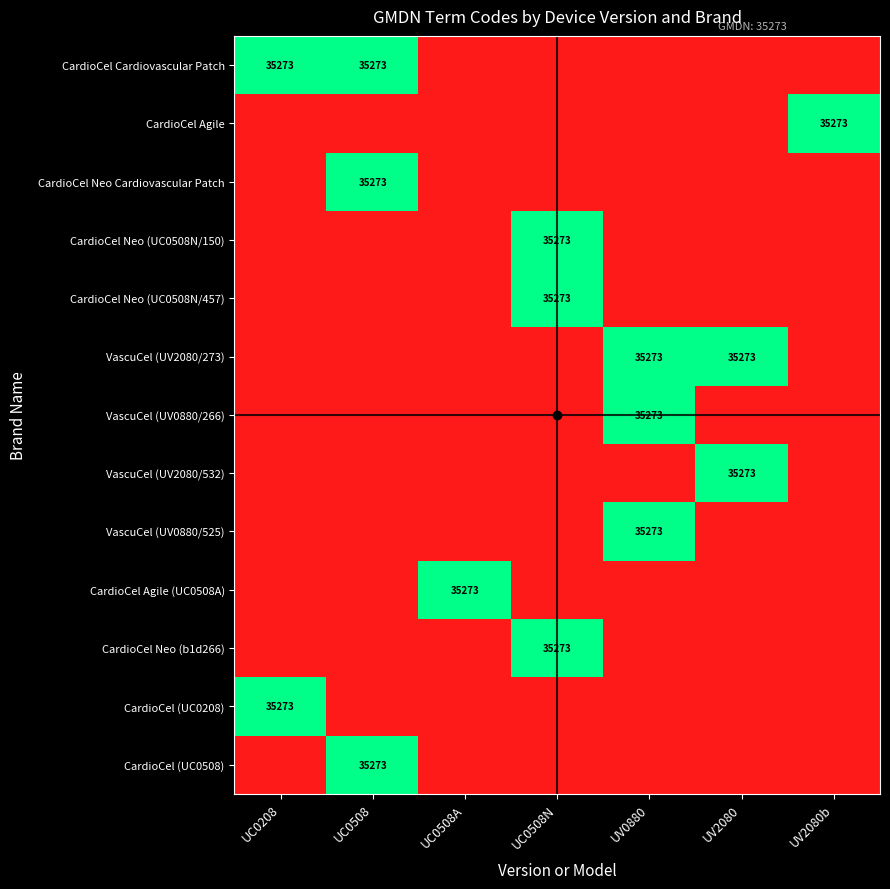

Which category has the lowest value across all series?

UC0508A